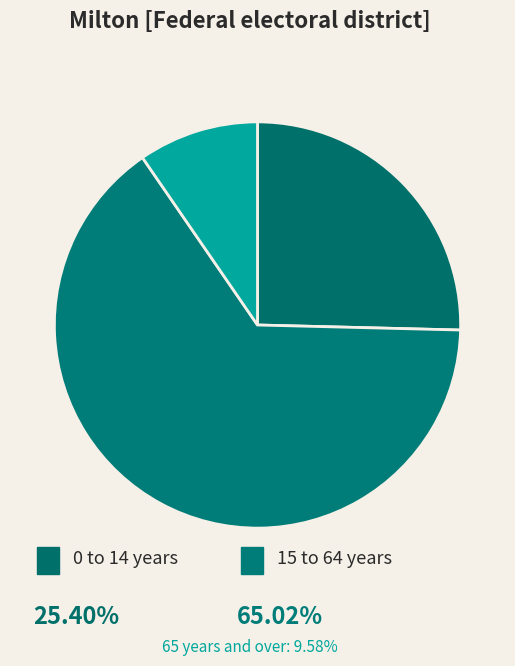

Rank the categories by value from highest to lowest.

15 to 64 years, 0 to 14 years, 65 years and over